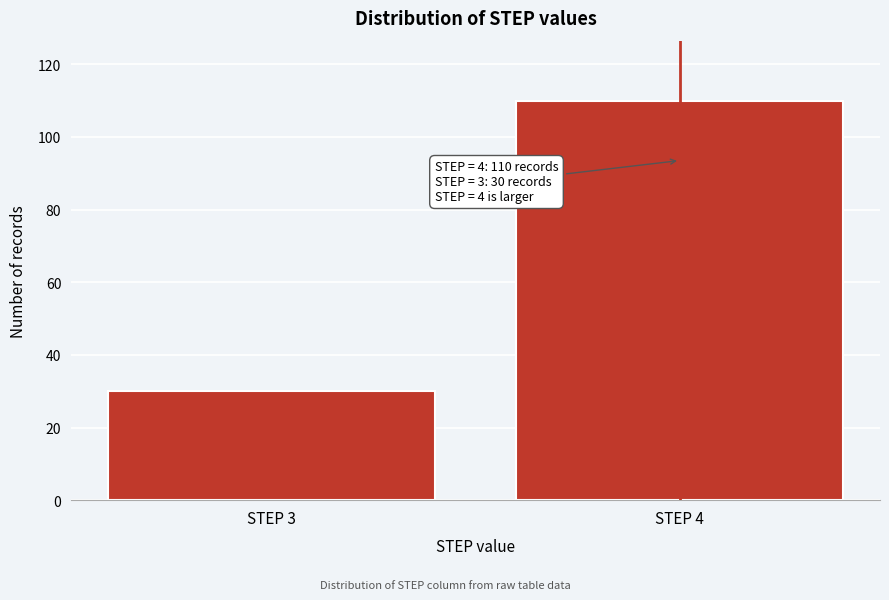

Reading right to left, transcribe all the data shown in this chart.

STEP 4=110	STEP 3=30